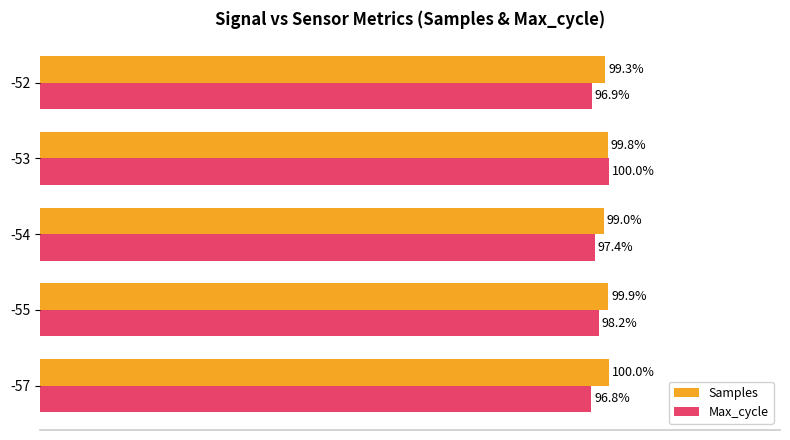

Which series has the widest spread of values?

Max_cycle